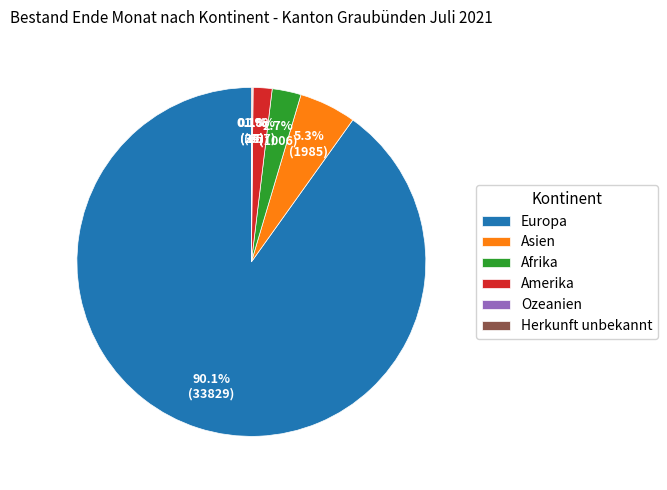

Which category accounts for the majority?

Europa